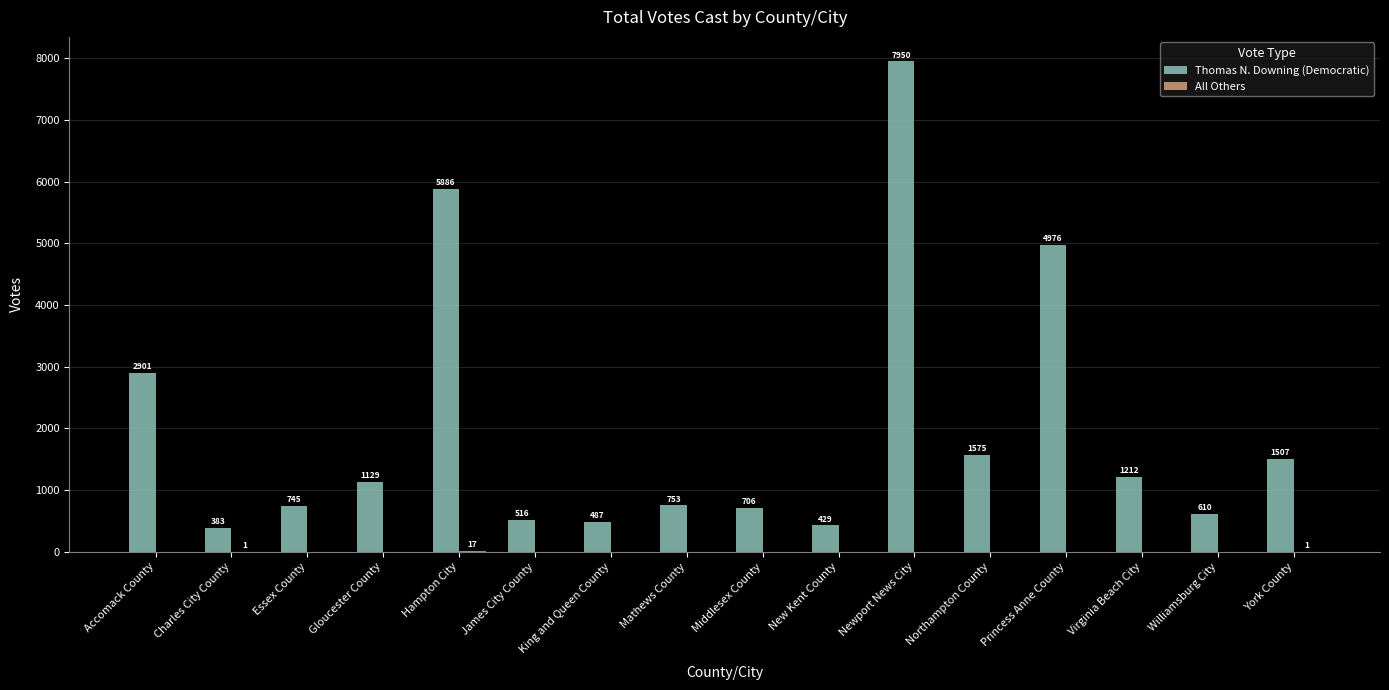

Which series has the widest spread of values?

Thomas N. Downing (Democratic)